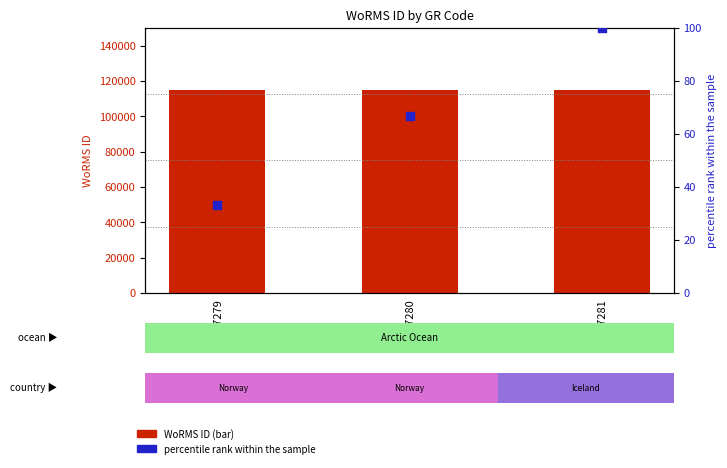

What are all the series names shown in the legend?

WoRMS ID, percentile rank within the sample